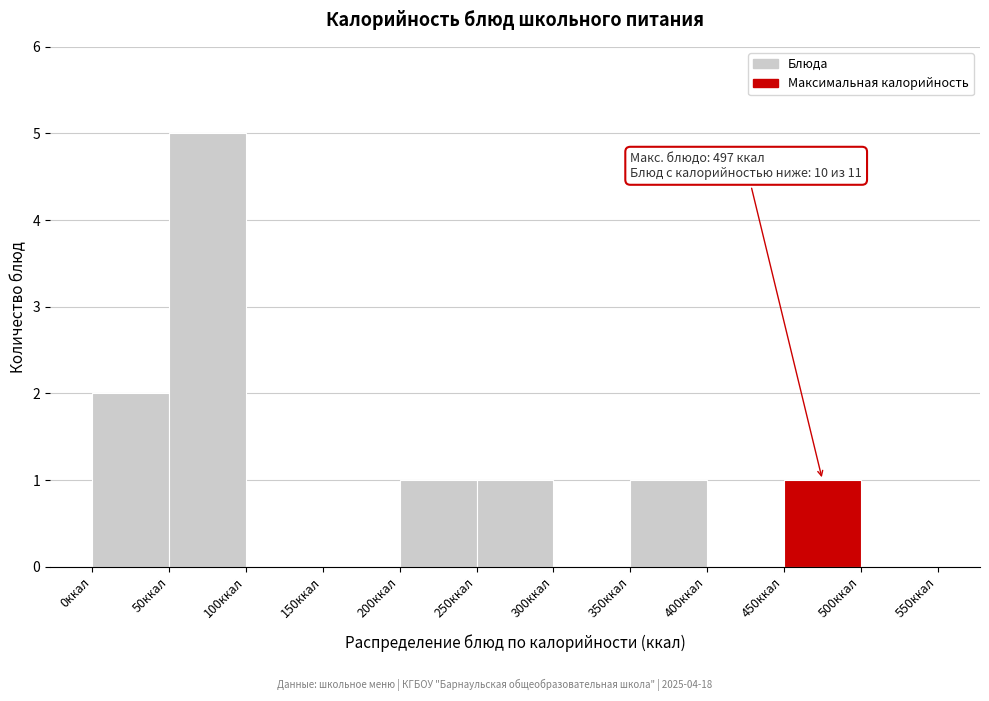

Which range on the x-axis has the tallest bar?

50 to 100